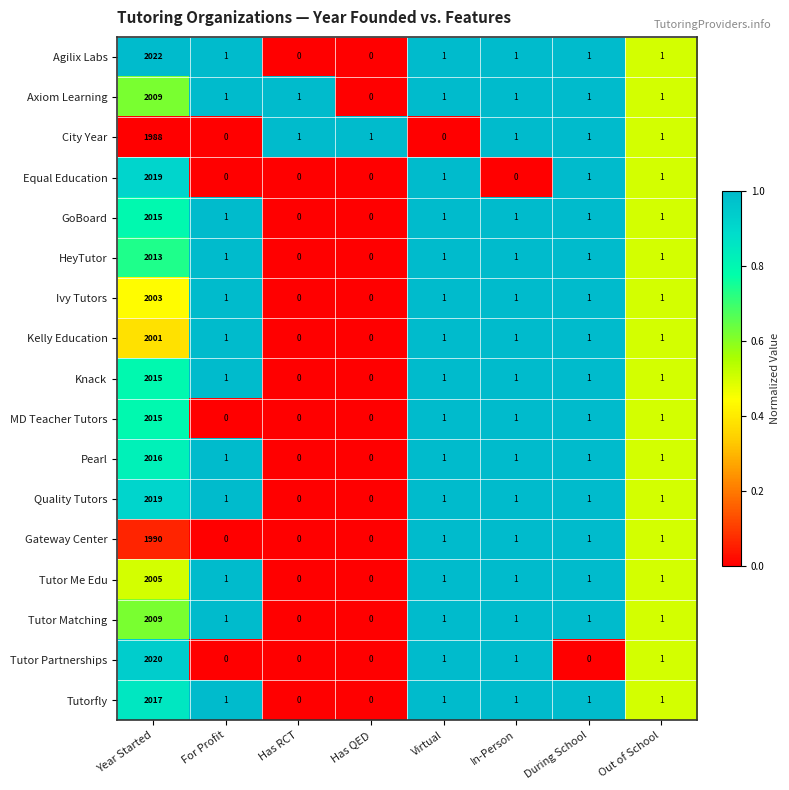

Is it true that Tutor Me Edu equals 1 at Virtual?

True